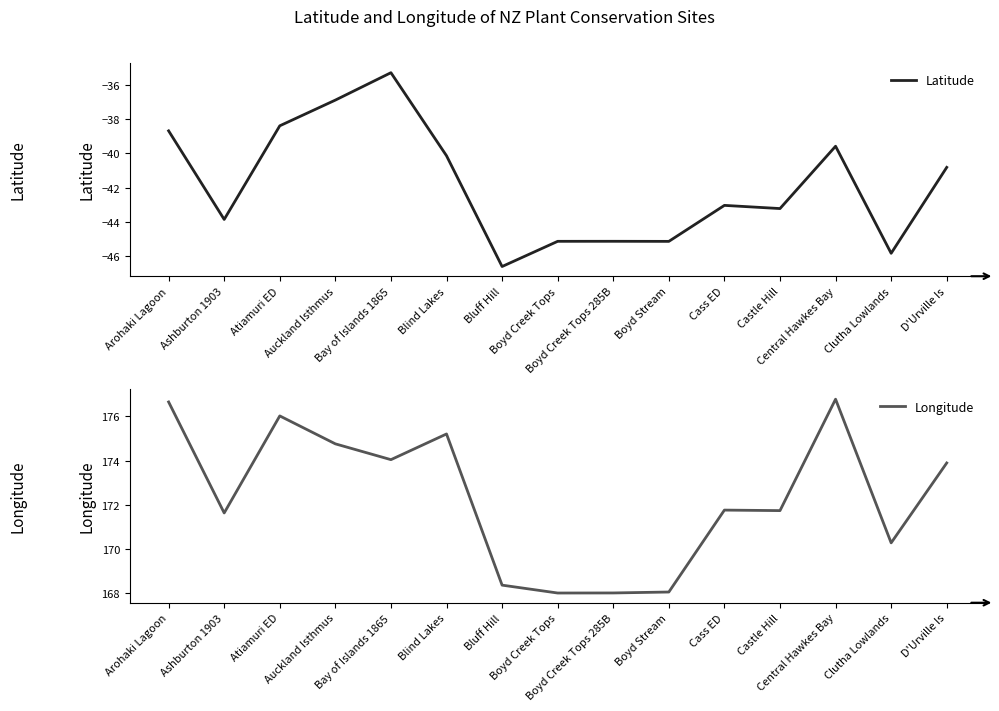

What is the minimum value for Longitude?

168.0